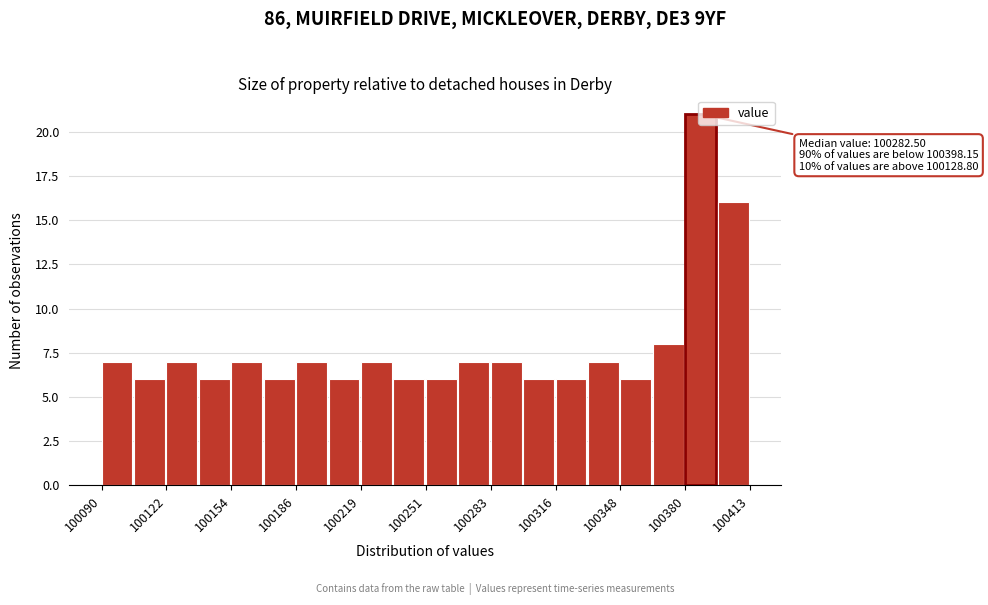

Around what value on the x-axis is the tallest bar? Give the approximate position of its centre, as read against the axis.

100390